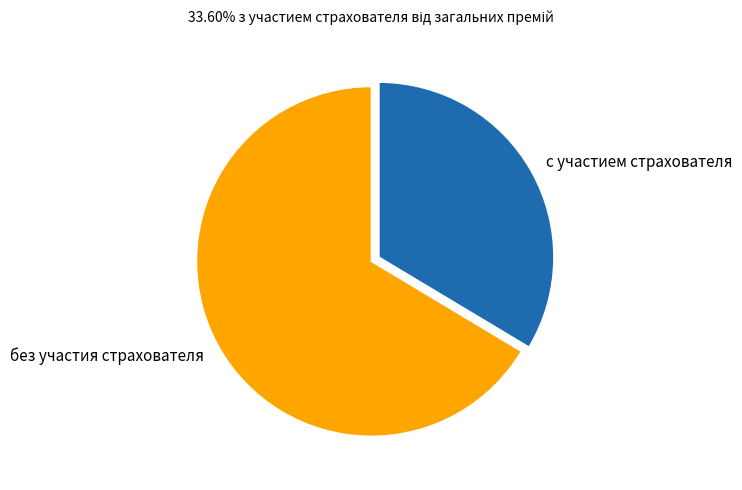

Do без участия страхователя and с участием страхователя together represent more than half of the pie?

Yes